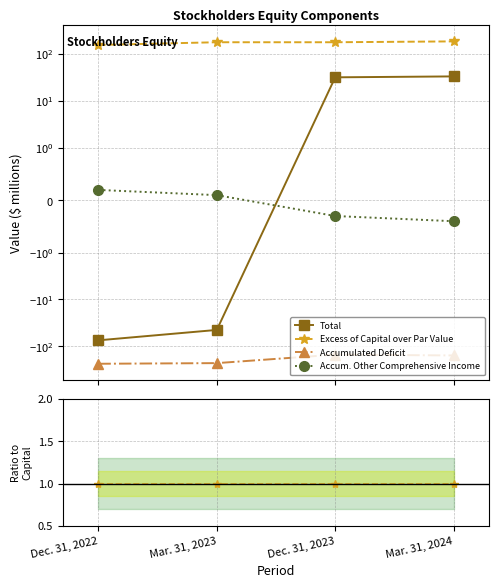

How many lines are shown in the chart?

4